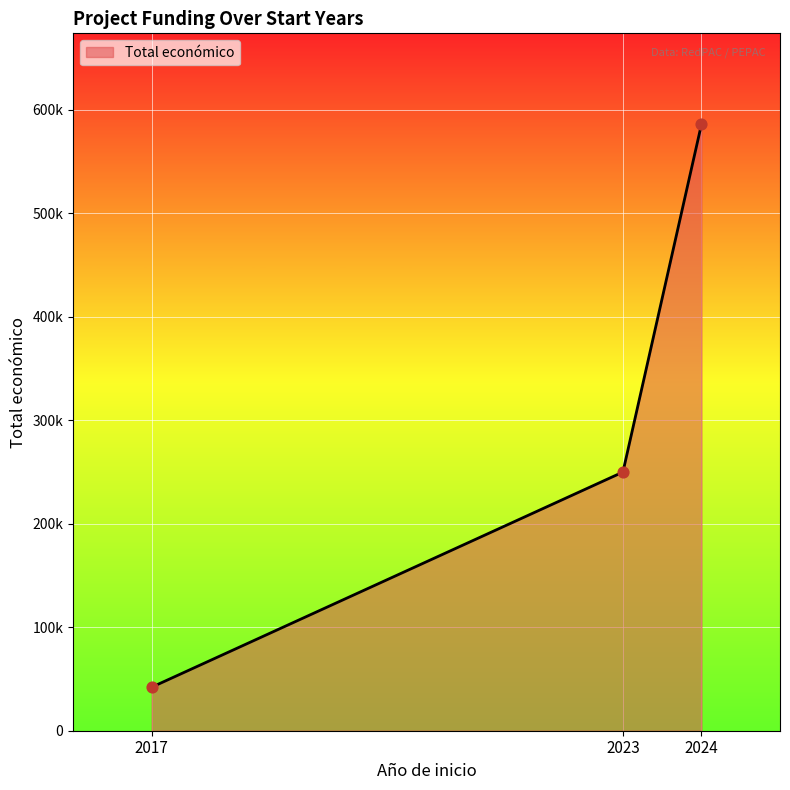

Is this an area chart (filled region under the line)?

Yes